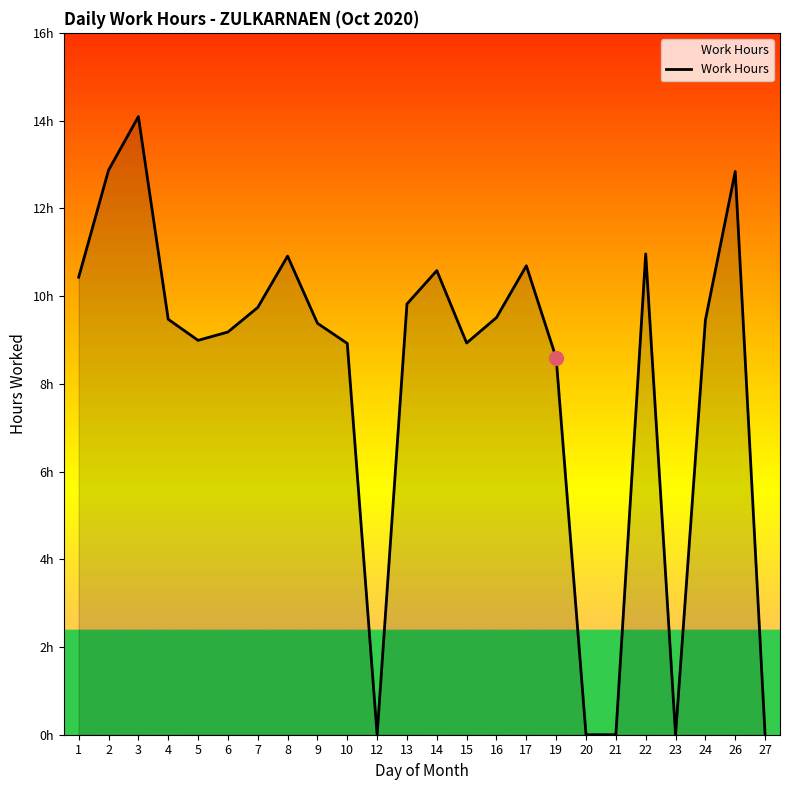

Does the chart display data point markers on the line(s)?

No